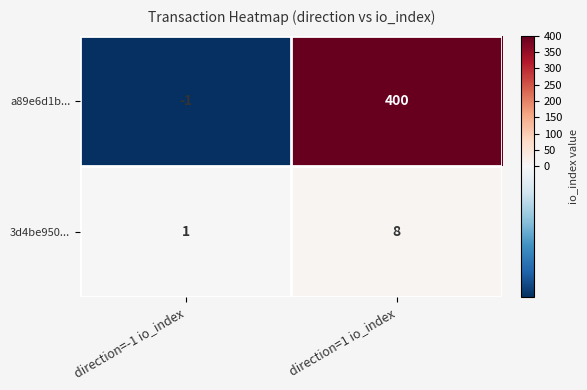

True or false: 3d4be950... has a value of 1 at direction=-1 io_index.

True